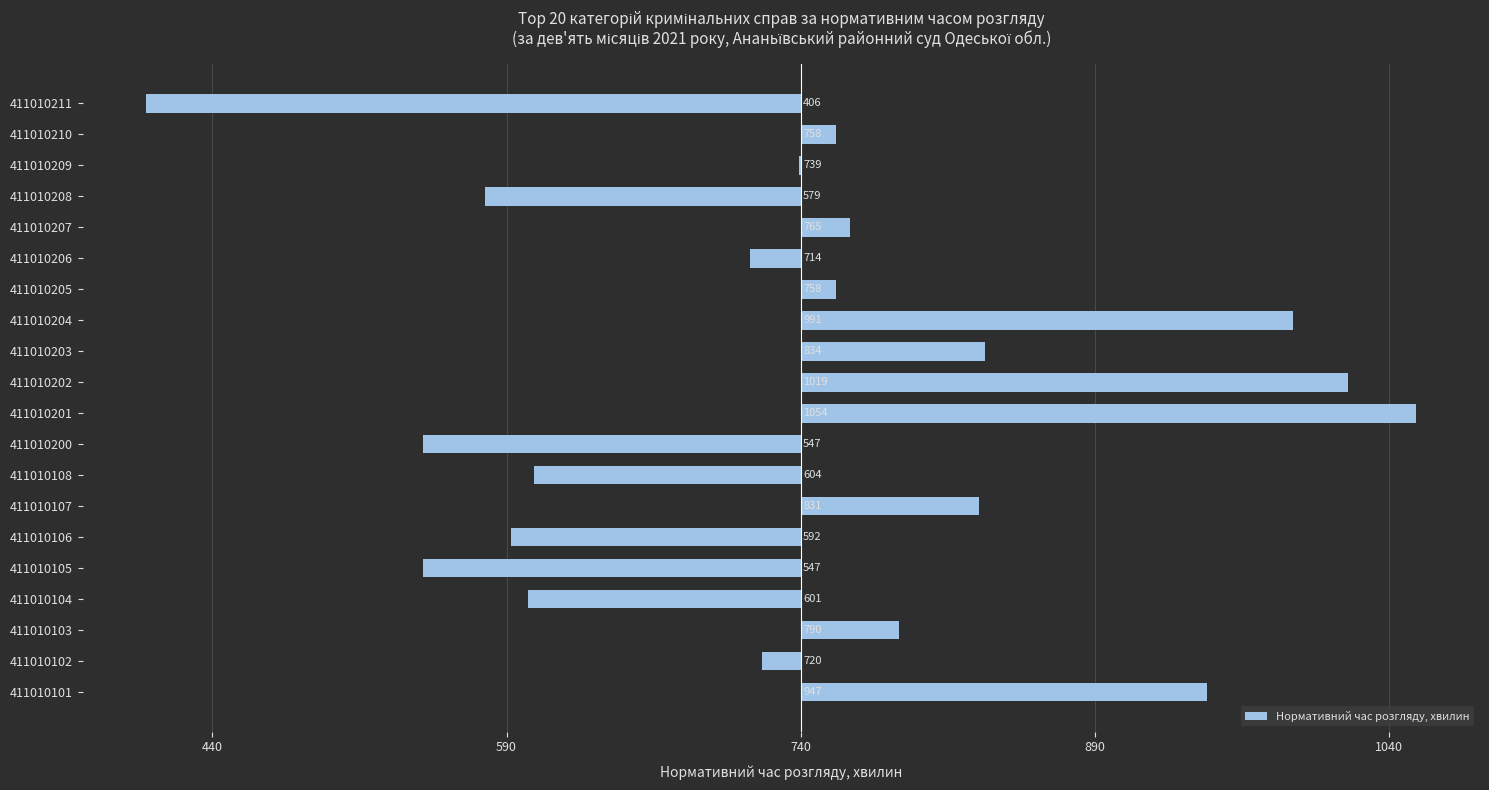

Are the bars horizontal?

Yes